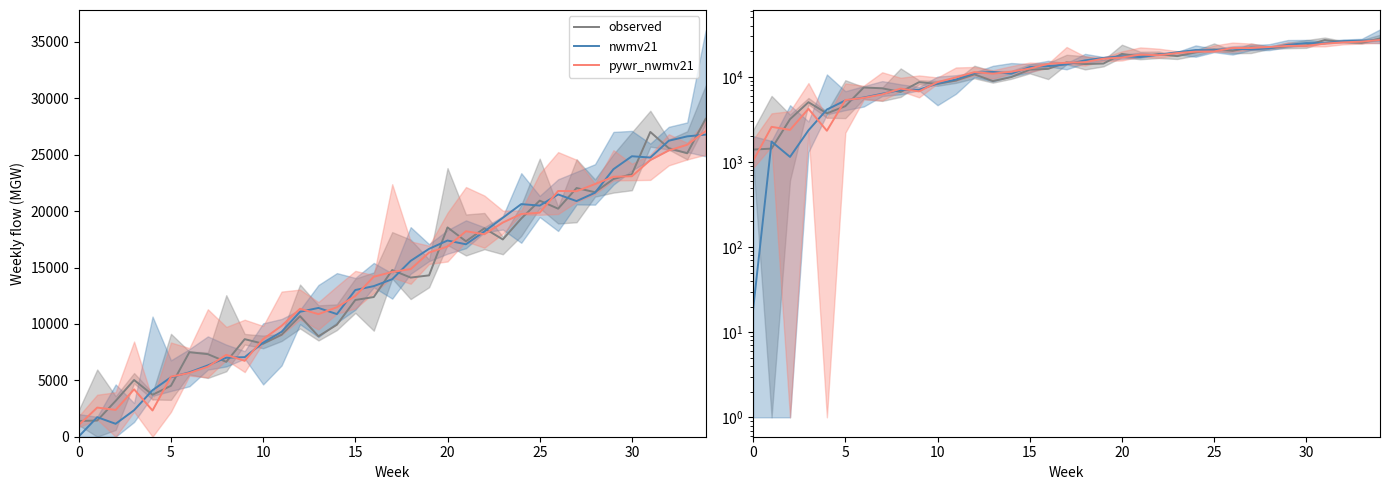

Reading left to right, transcribe all the data shown in this chart.

observed: 1396.1	1434.1	3177.2	5027.6	3719.0	4519.0	7495.1	7320.9	6636.6	8651.1	8243.9	9041.1	10690.4	8904.1	9930.1	12125.3	12384.6	14777.1	14110.4	14305.2	18558.8	17329.1	18481.0	17490.3	19346.7	20933.1	20218.8	22050.8	21679.2	22850.0	23278.0	27022.7	25583.8	25130.7	28187.1
nwmv21: 18.7	1733.7	1145.8	2350.0	4126.0	5272.6	5709.7	6326.0	7007.3	7053.7	8339.3	9305.2	11076.6	11419.9	10871.7	13007.4	13353.5	13966.8	15591.5	16659.8	17396.0	17062.9	18202.1	19412.0	20624.3	20493.3	21481.2	20891.9	21634.4	23720.0	24868.0	24753.9	26242.3	26631.4	26787.1
pywr_nwmv21: 1031.3	2584.3	2377.1	4201.4	2323.4	5326.0	5655.7	6208.6	7258.7	6728.0	8659.4	9828.6	11345.9	10868.3	11482.6	12478.9	14185.9	14610.4	14861.0	16328.5	16862.1	18219.9	17950.7	18990.3	19749.1	19863.4	21789.5	21767.1	22403.3	23049.9	23094.2	24530.8	25380.7	25886.5	27096.8